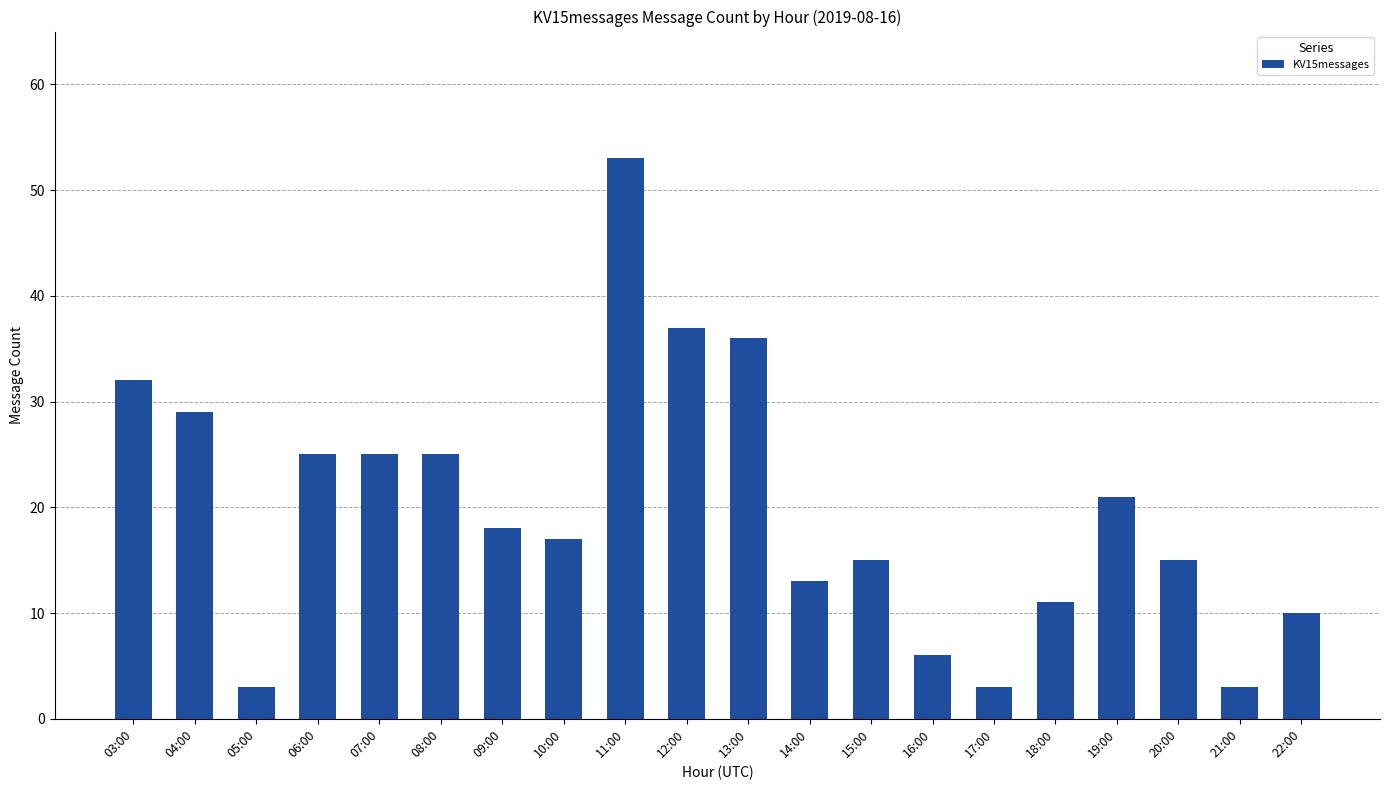

Approximately how many times larger is the value at 11:00 compared to 08:00?

2.1